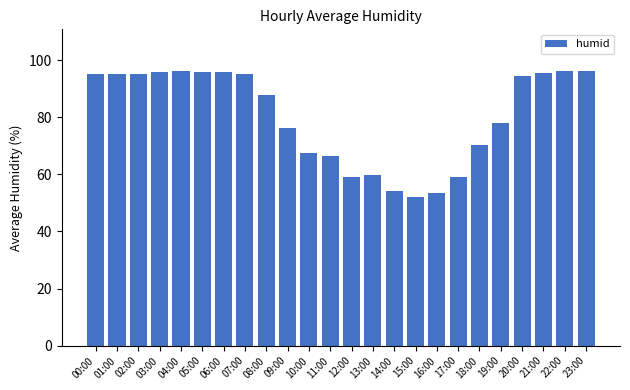

Does the chart contain stacked bars?

No